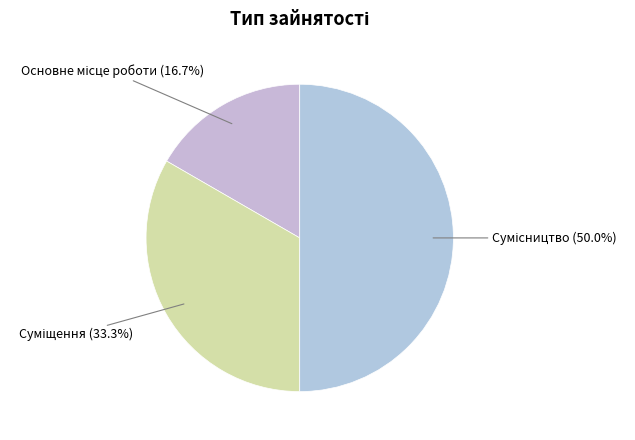

To the nearest percent, what is the average slice percentage?

33%